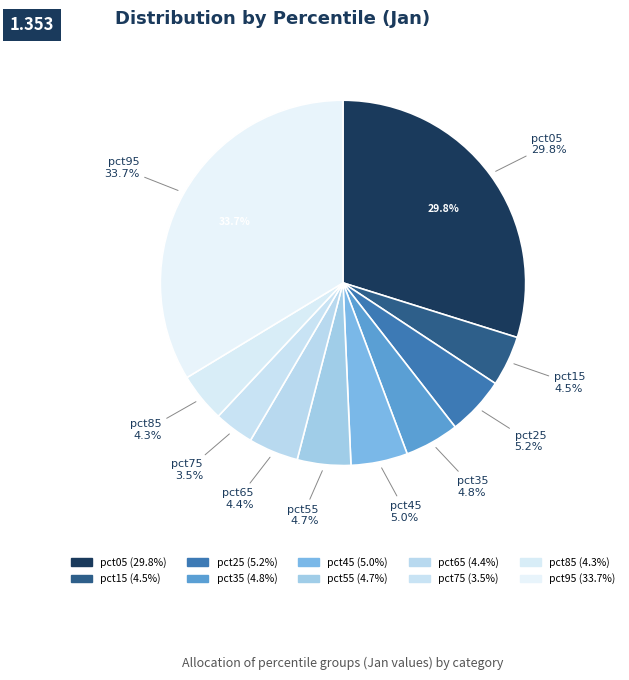

How many segments does this pie chart have?

10